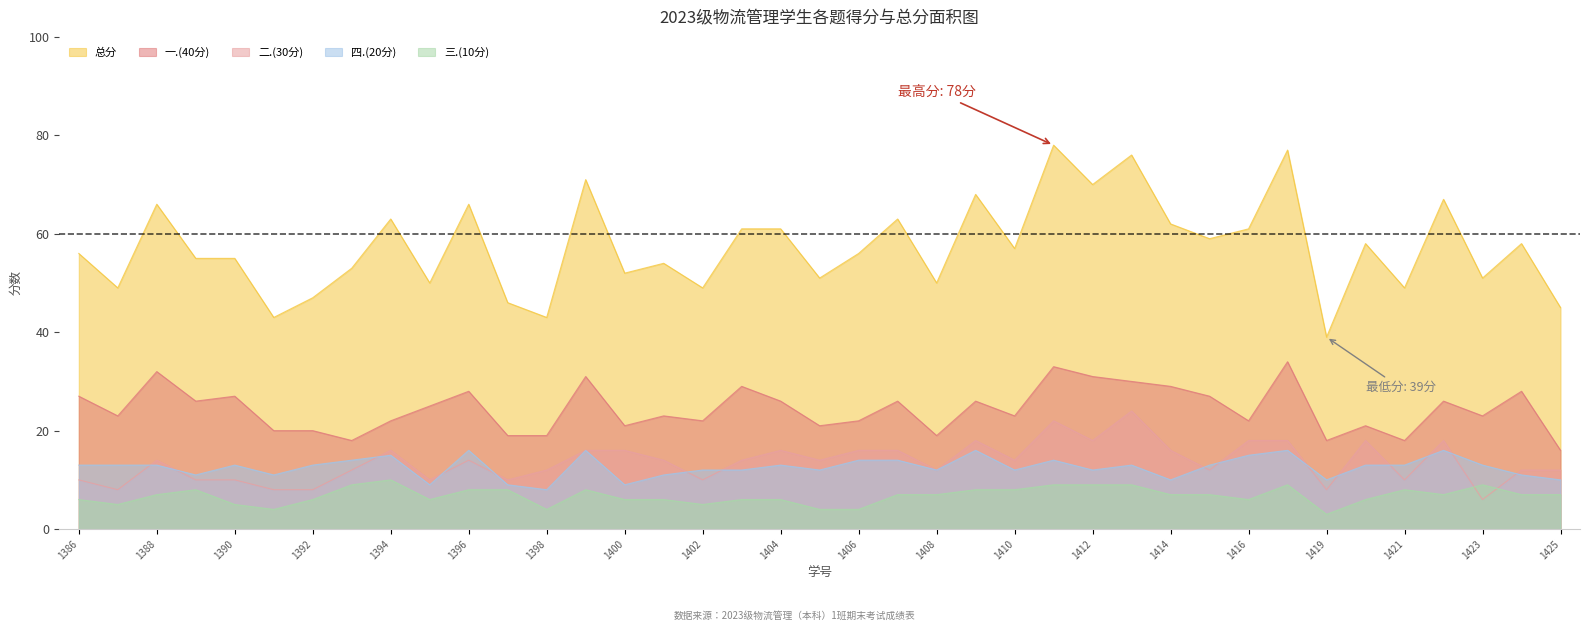

Read the 二.(30分) value at 2023181403, to the nearest 10.

10